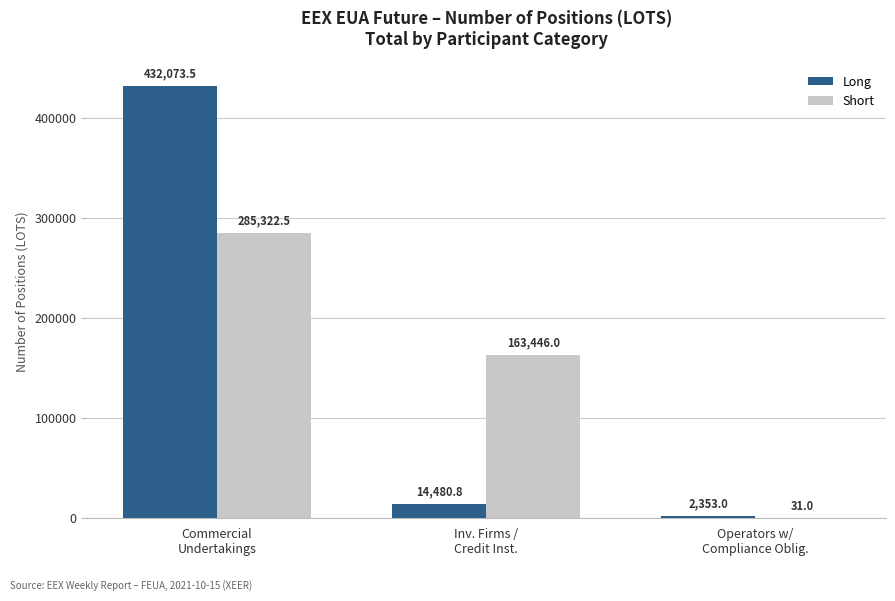

Where is Long nearest to the value 217213?

Inv. Firms /
Credit Inst.